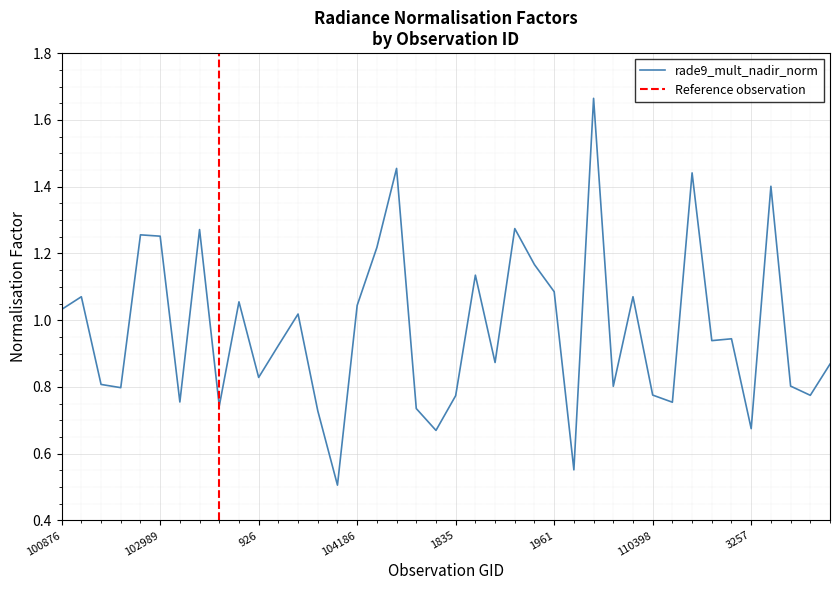

What position from the left is 104304?

17